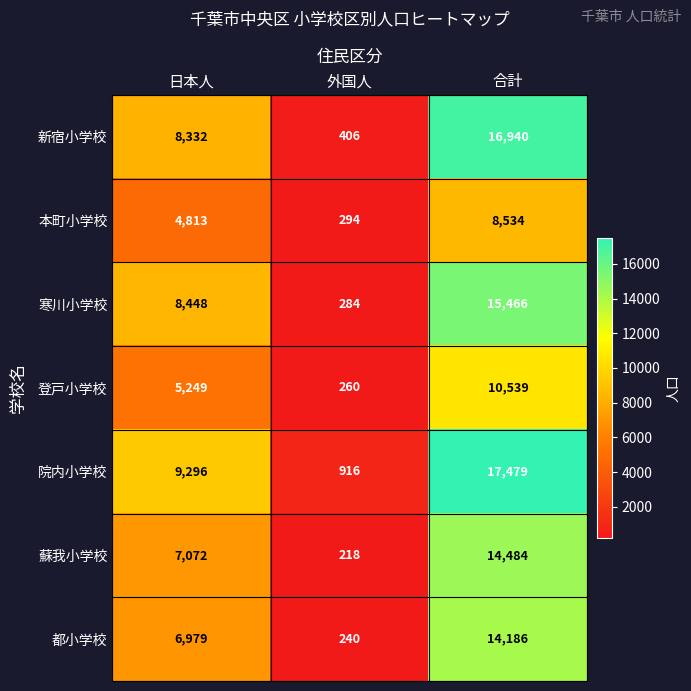

Which series changed the most between 外国人 and 合計?

院内小学校